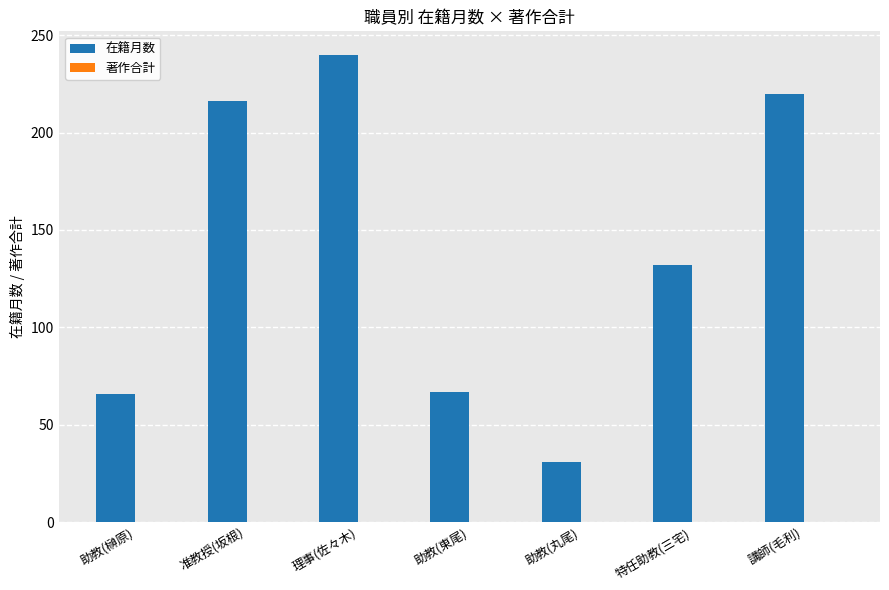

What is the smallest value displayed?

31